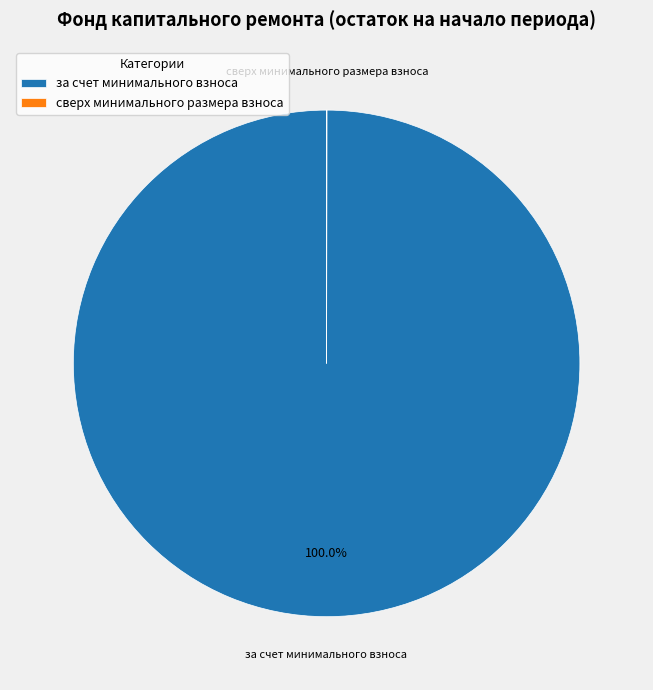

Which slice is the largest?

за счет минимального взноса